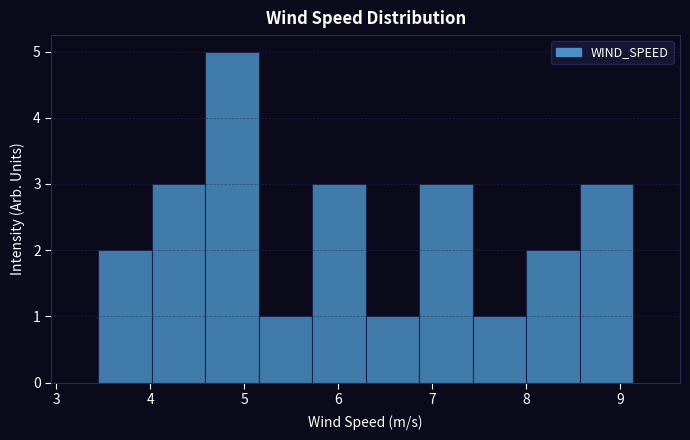

Reading left to right, list every bar in this chart as the range it spans on the x-axis followed by its height. Neither the bar edges nor the heights are printed on the chart, so give them approximately, as read against the axes.

3.4 to 4.0: 2
4.0 to 4.6: 3
4.6 to 5.2: 5
5.2 to 5.7: 1
5.7 to 6.3: 3
6.3 to 6.9: 1
6.9 to 7.4: 3
7.4 to 8.0: 1
8.0 to 8.6: 2
8.6 to 9.1: 3